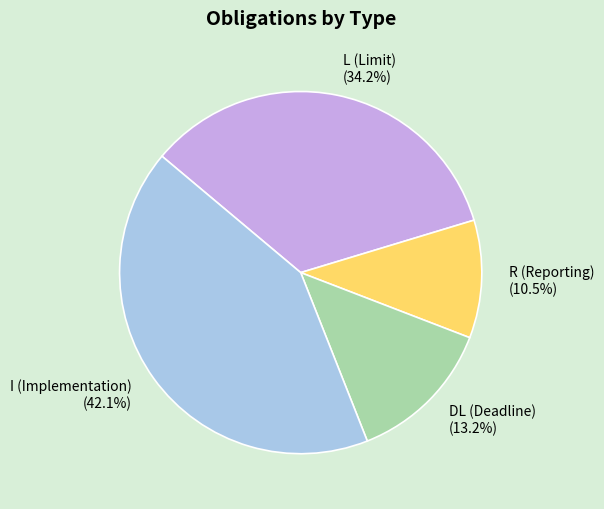

Count the number of slices in the pie.

4